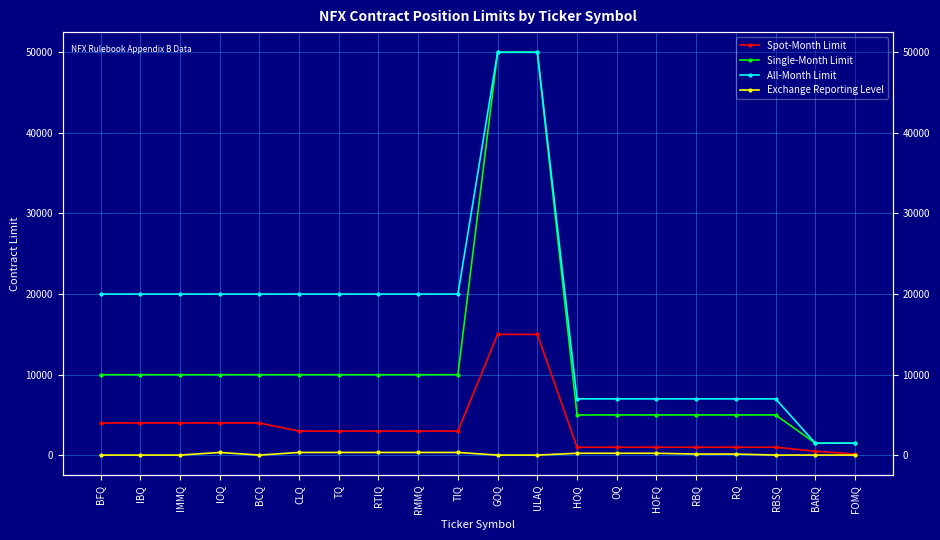

What is the highest value of the Exchange Reporting Level series?

350